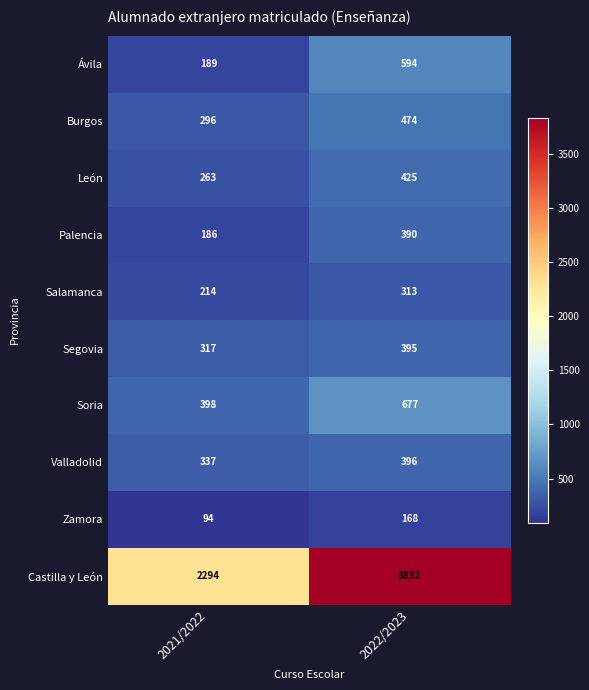

What is the total value across all series at 2022/2023?

7664